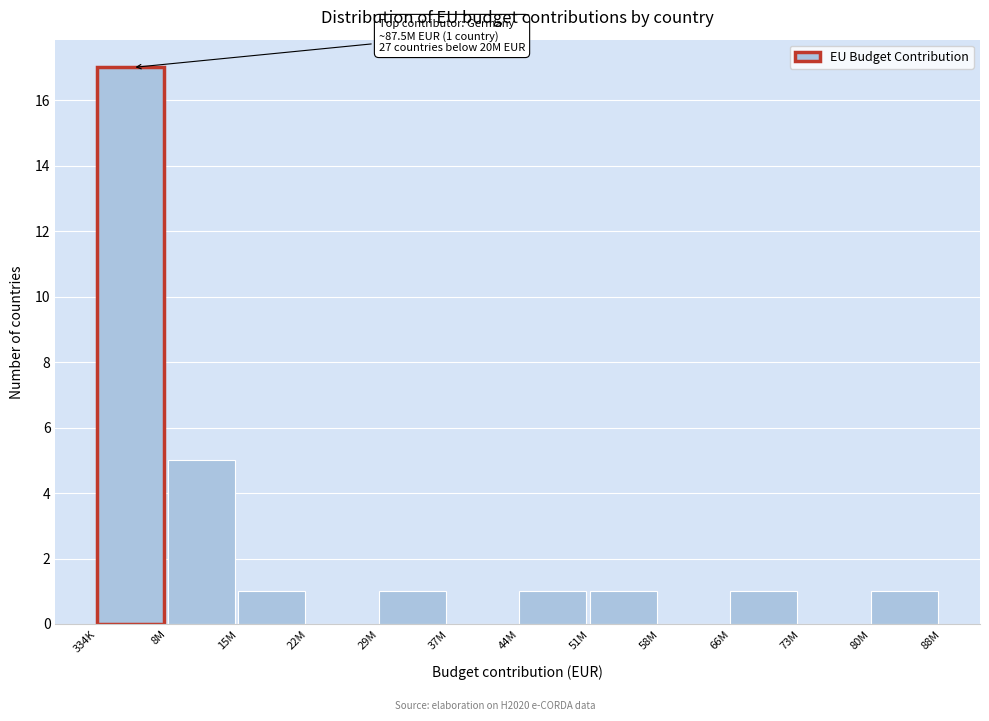

Reading left to right, transcribe all the data shown in this chart.

334K=17	8M=5	15M=1	22M=0	29M=1	37M=0	44M=1	51M=1	58M=0	66M=1	73M=0	80M=1